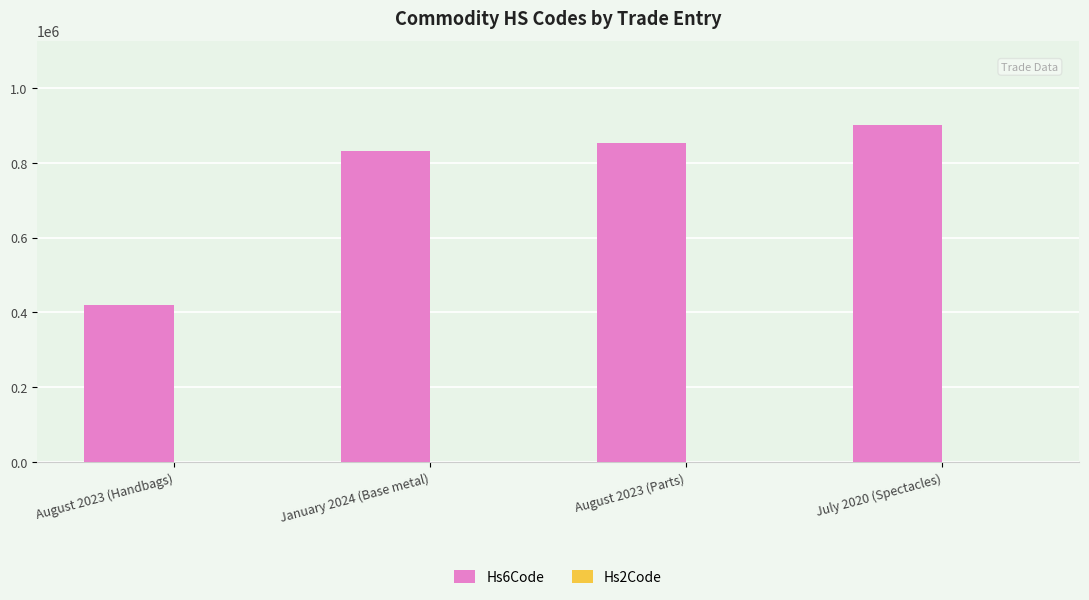

The value of Hs6Code at January 2024 (Base metal) is 830242. True or false?

True